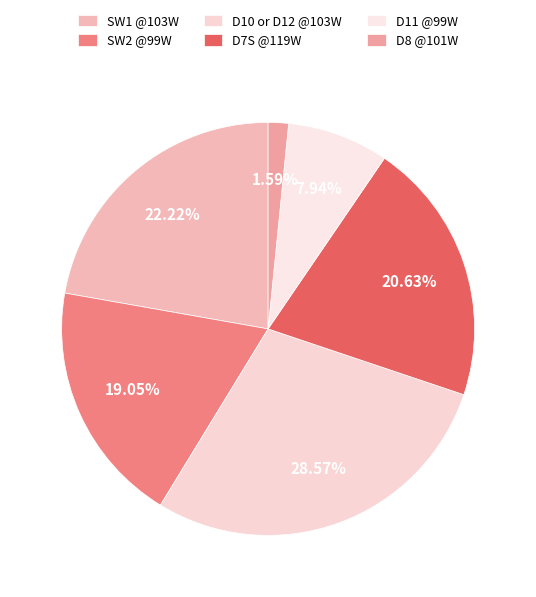

To the nearest percent, what is the average slice percentage?

17%